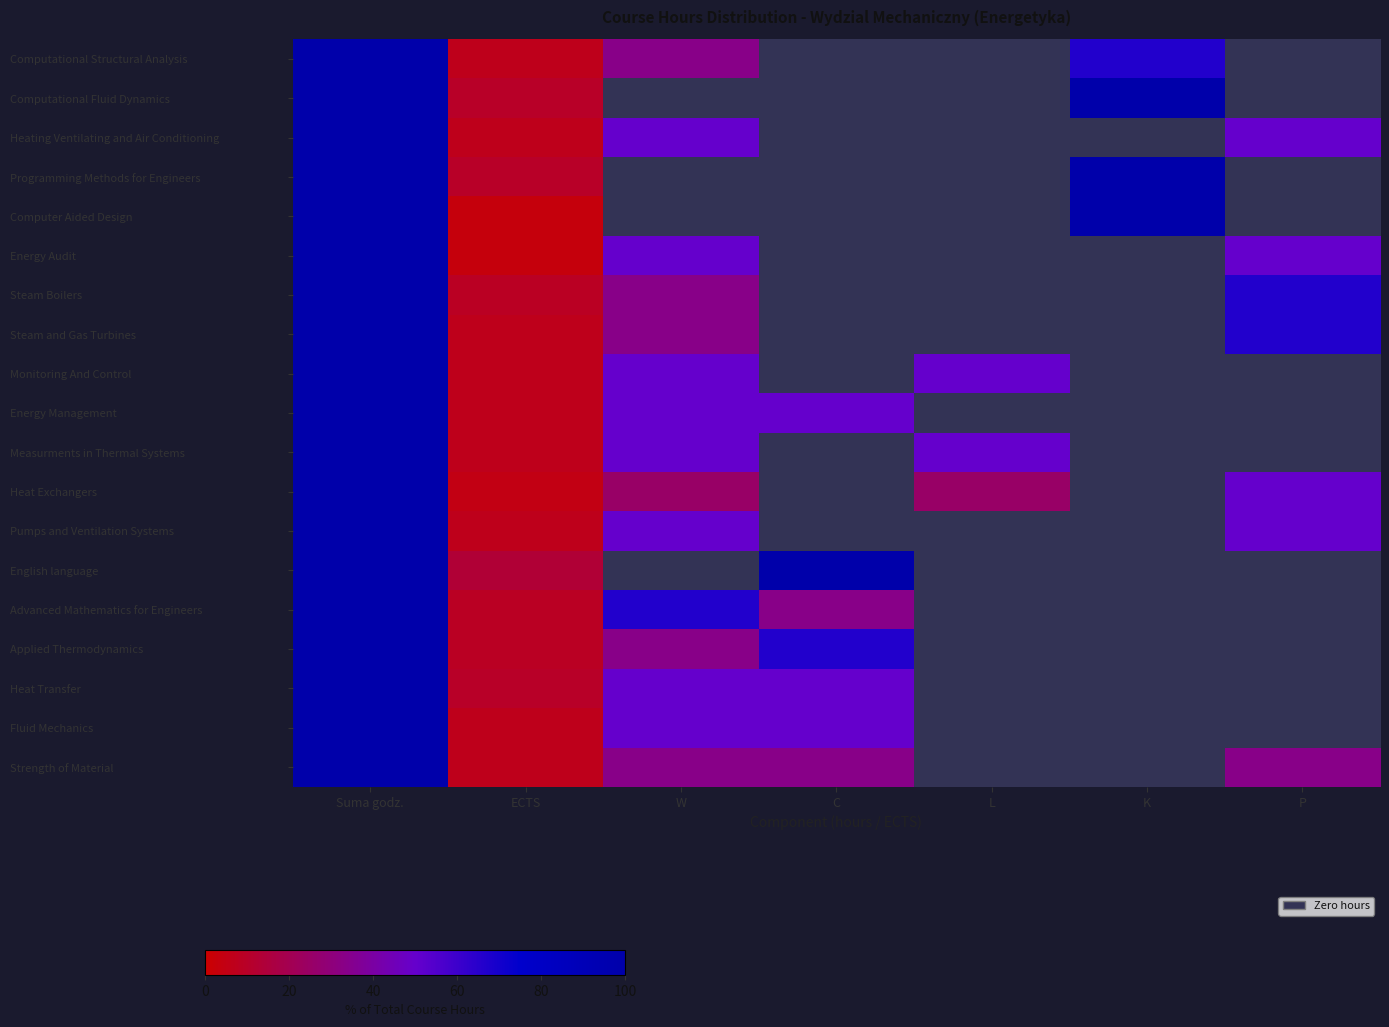

Which category has the lowest value across all series?

C